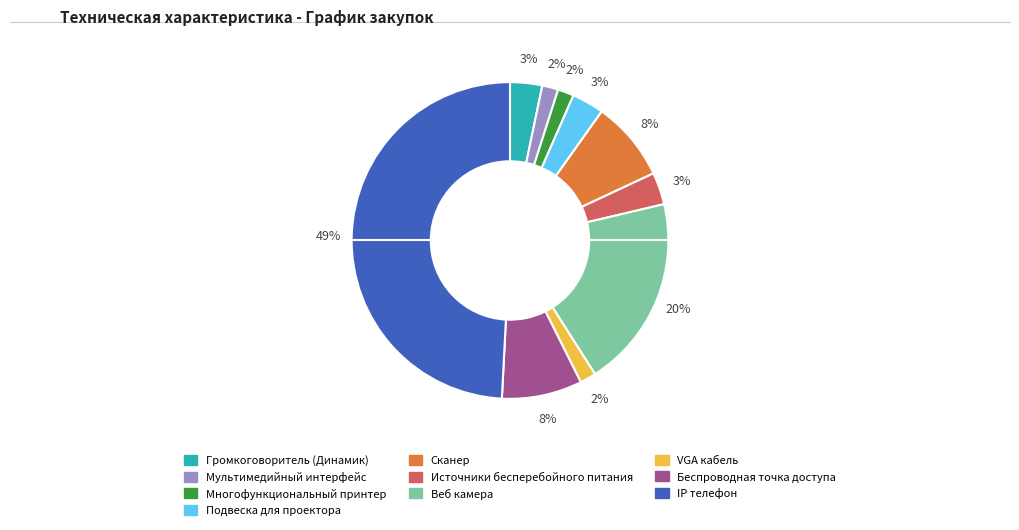

True or false: Подвеска для проектора accounts for 11% of the total.

False